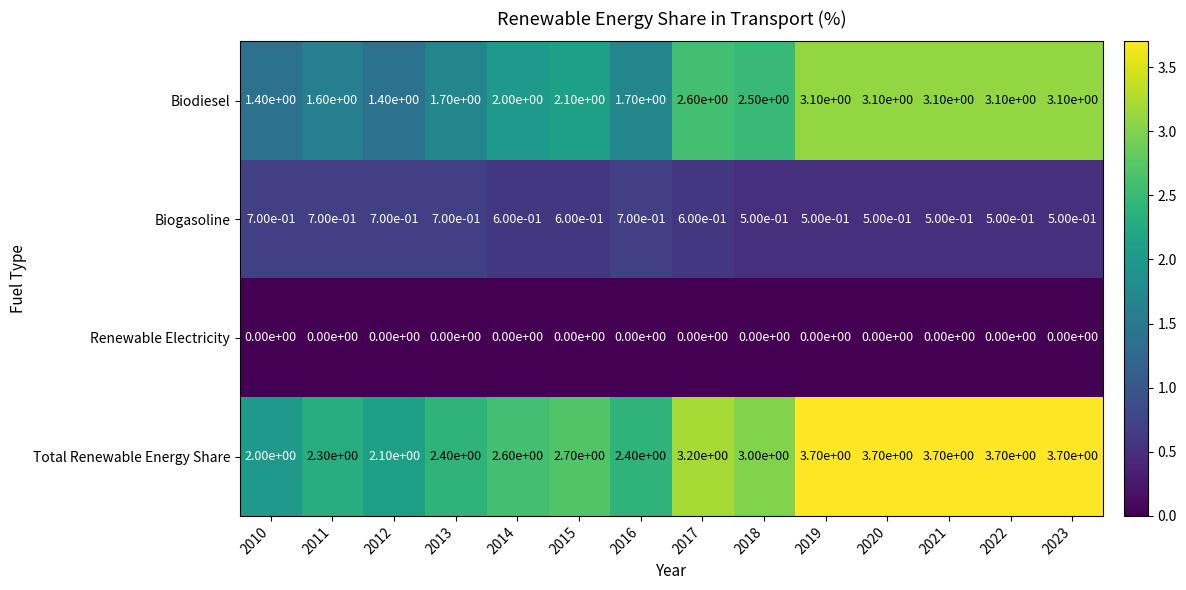

List the series in order of their peak value, lowest first.

Renewable Electricity, Biogasoline, Biodiesel, Total Renewable Energy Share